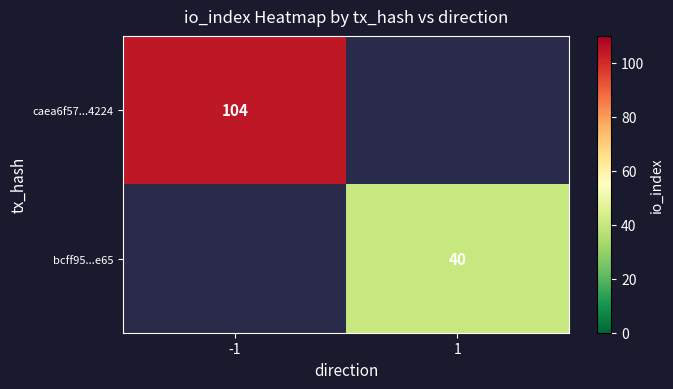

Is it true that bcff95...e65 equals 67 at 1?

False